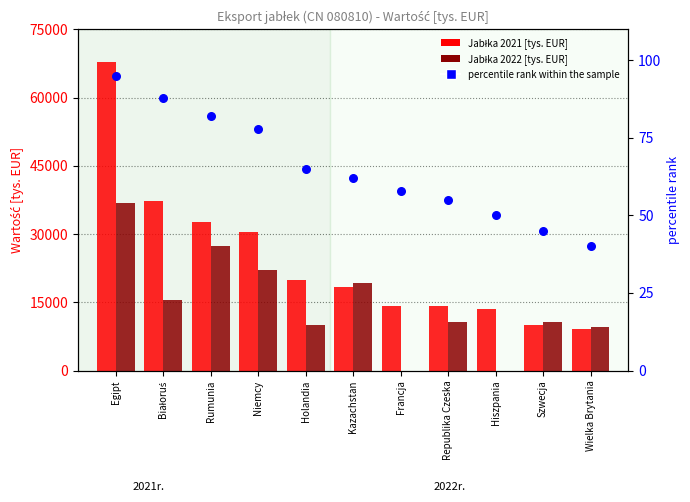

Which series has the largest total across all categories?

Jabłka 2021 [tys. EUR]